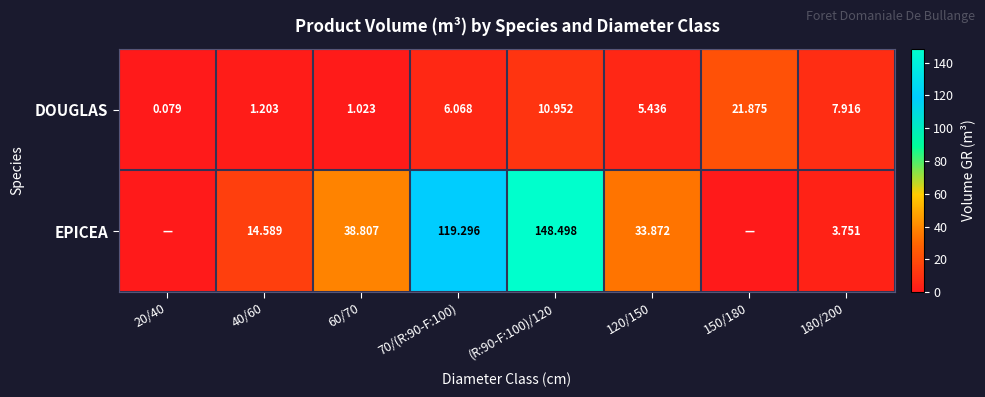

At 120/150, list the series in order from largest to smallest.

EPICEA, DOUGLAS